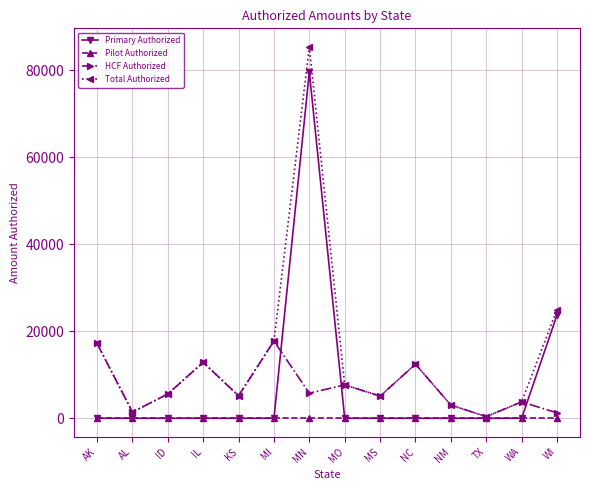

List the series in order of their peak value, highest first.

Total Authorized, Primary Authorized, HCF Authorized, Pilot Authorized